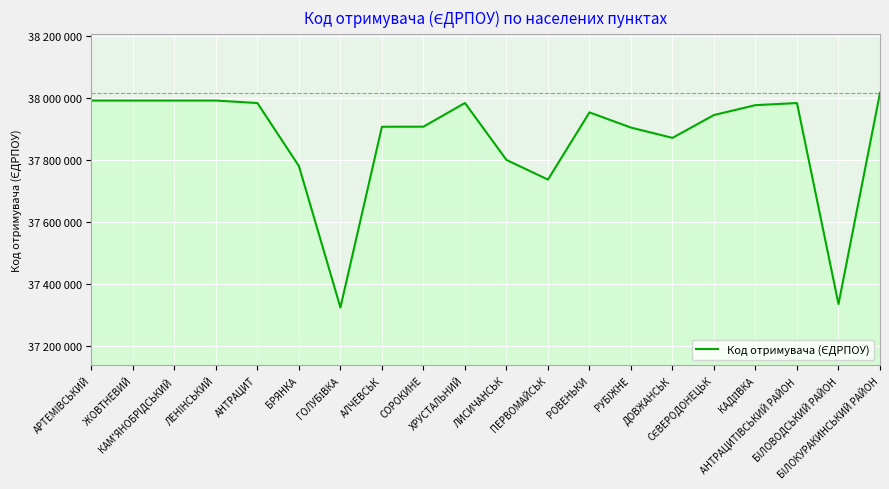

Does the chart have visible grid lines?

Yes